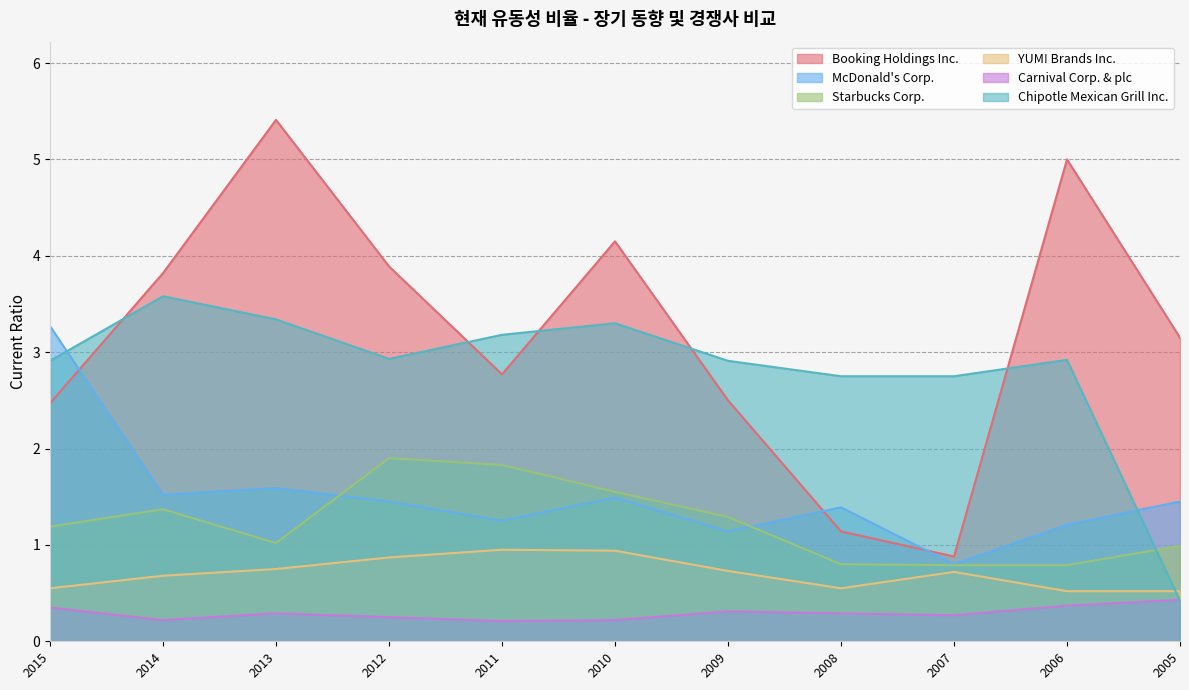

How many interior local peaks does the Chipotle Mexican Grill Inc. series have?

3